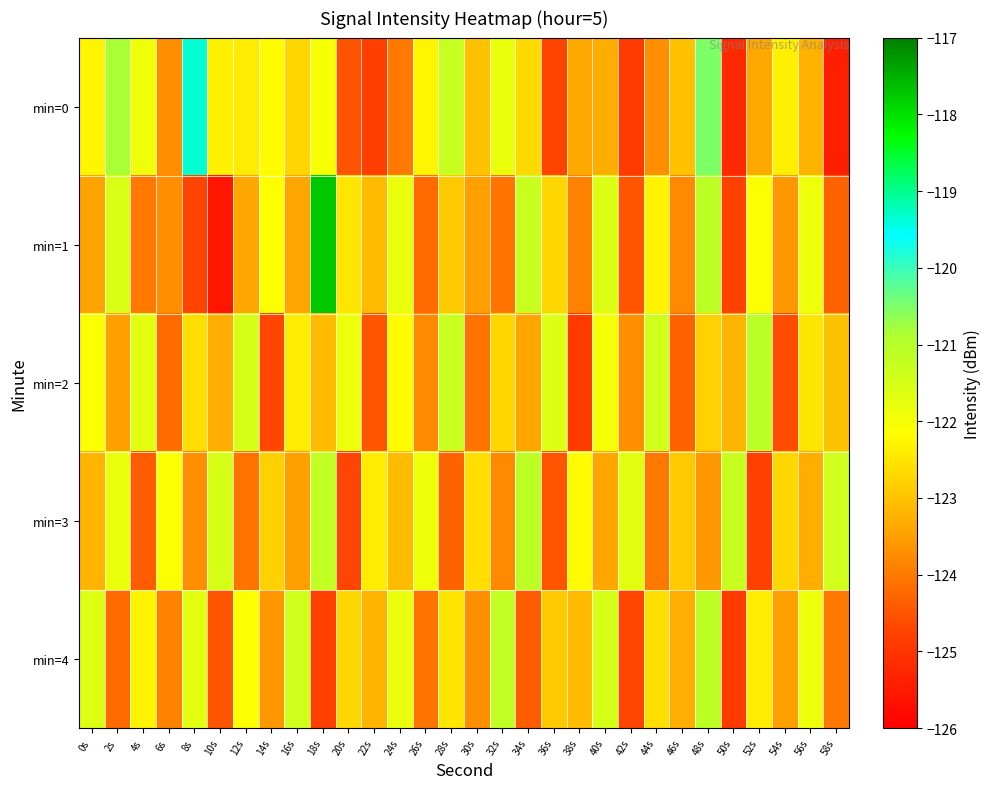

Between 14s and 50s, which series saw the biggest shift?

min=0